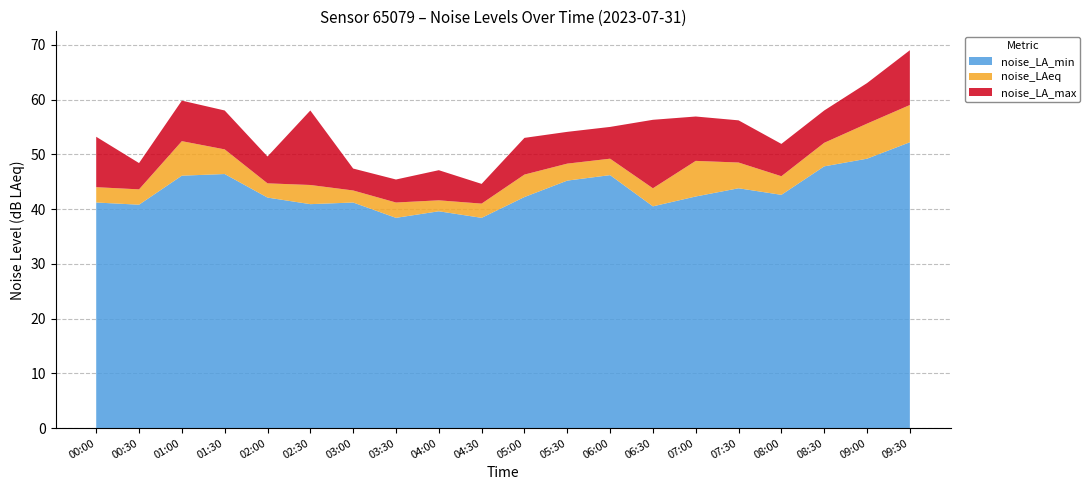

Reading left to right, list all the values displayed in this chart.

noise_LA_max: 00:00=53.2	00:30=48.4	01:00=59.8	01:30=58.0	02:00=49.6	02:30=58.0	03:00=47.4	03:30=45.4	04:00=47.1	04:30=44.6	05:00=53.0	05:30=54.1	06:00=55.0	06:30=56.3	07:00=56.9	07:30=56.2	08:00=51.9	08:30=58.0	09:00=63.0	09:30=69.0
noise_LAeq: 00:00=44.0	00:30=43.6	01:00=52.4	01:30=50.9	02:00=44.7	02:30=44.4	03:00=43.4	03:30=41.2	04:00=41.6	04:30=41.0	05:00=46.3	05:30=48.3	06:00=49.2	06:30=43.8	07:00=48.8	07:30=48.5	08:00=46.0	08:30=52.1	09:00=55.6	09:30=59.0
noise_LA_min: 00:00=41.2	00:30=40.8	01:00=46.1	01:30=46.4	02:00=42.1	02:30=40.9	03:00=41.2	03:30=38.4	04:00=39.6	04:30=38.4	05:00=42.2	05:30=45.2	06:00=46.2	06:30=40.5	07:00=42.3	07:30=43.8	08:00=42.6	08:30=47.8	09:00=49.2	09:30=52.2